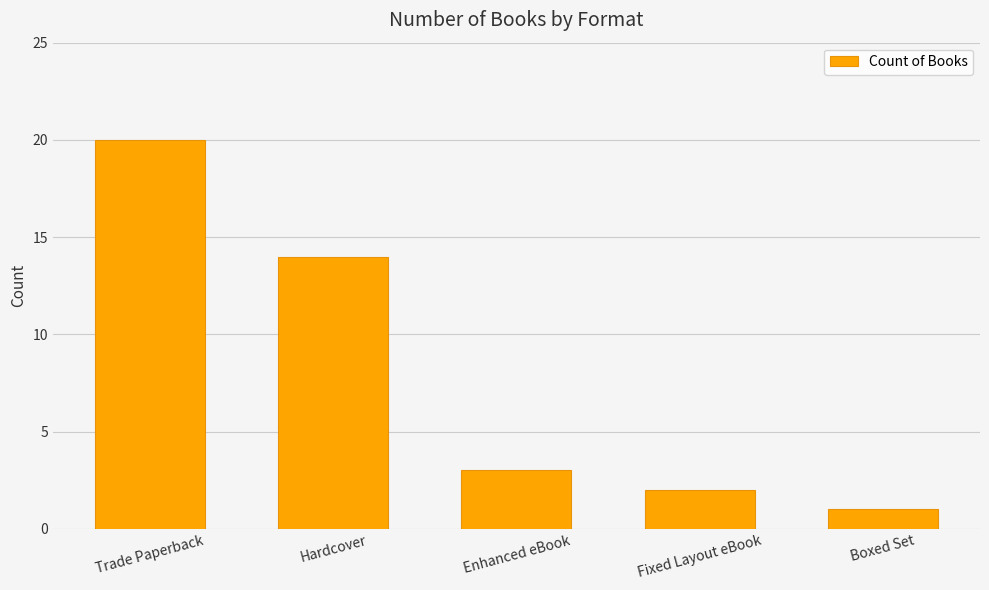

The value at Fixed Layout eBook is 2. True or false?

True